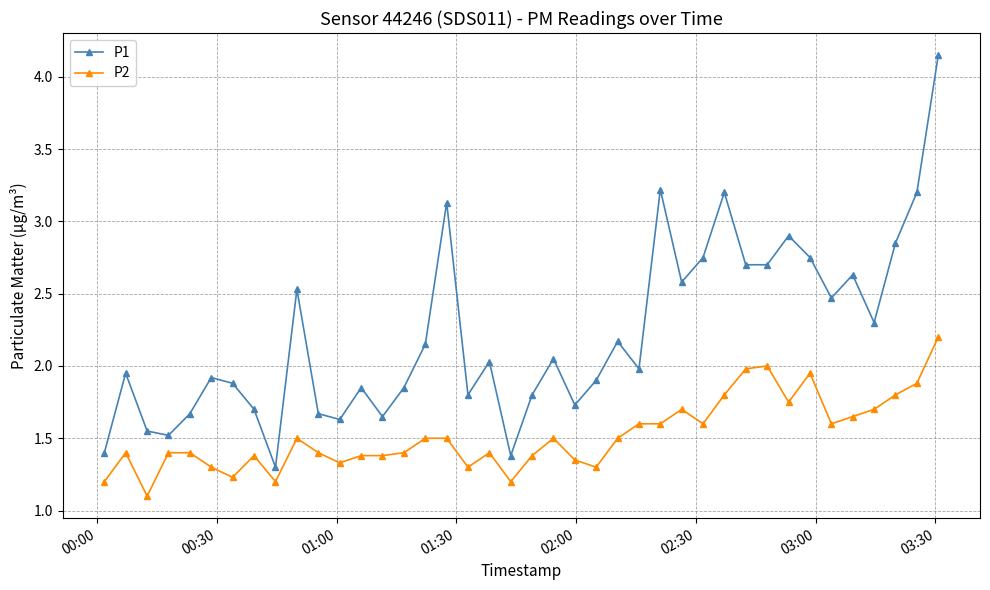

True or false: P2 and P1 intersect in this chart.

False